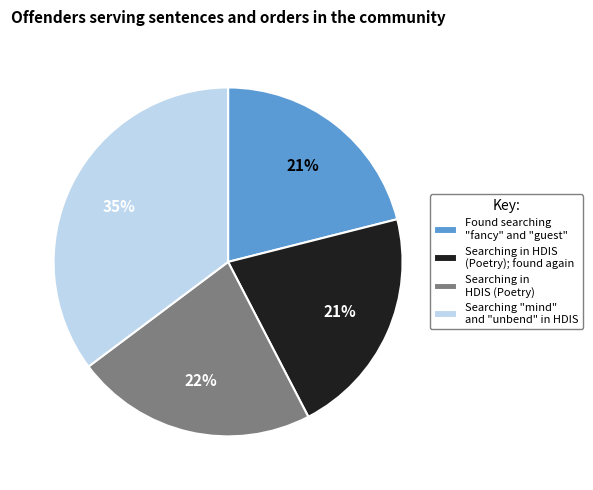

How many slices are in this pie chart?

4